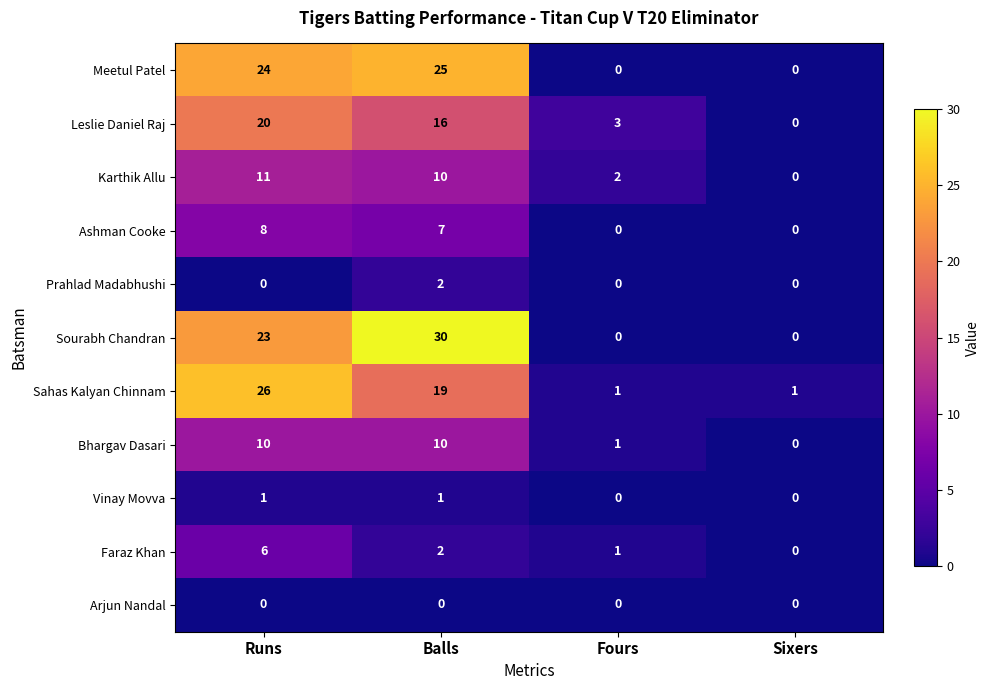

Is the value of Vinay Movva at Runs greater than the value of Sahas Kalyan Chinnam at Runs?

No